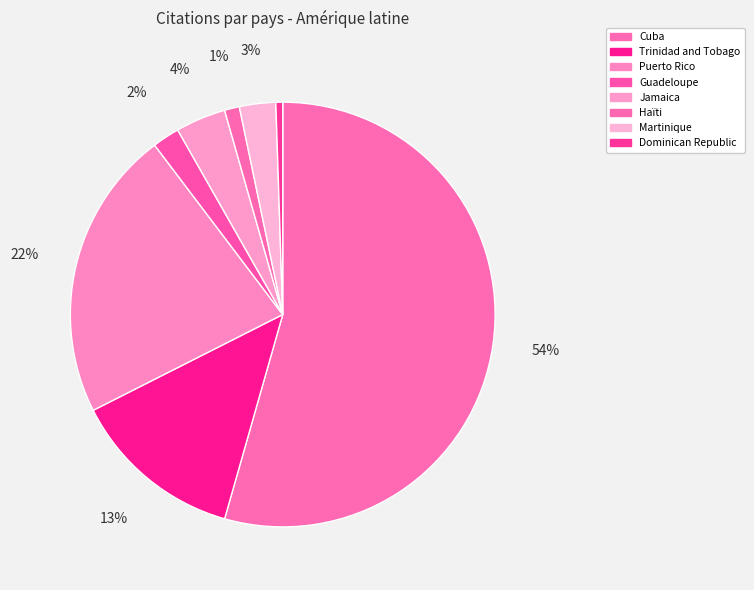

To the nearest percent, what portion does Jamaica represent?

4%